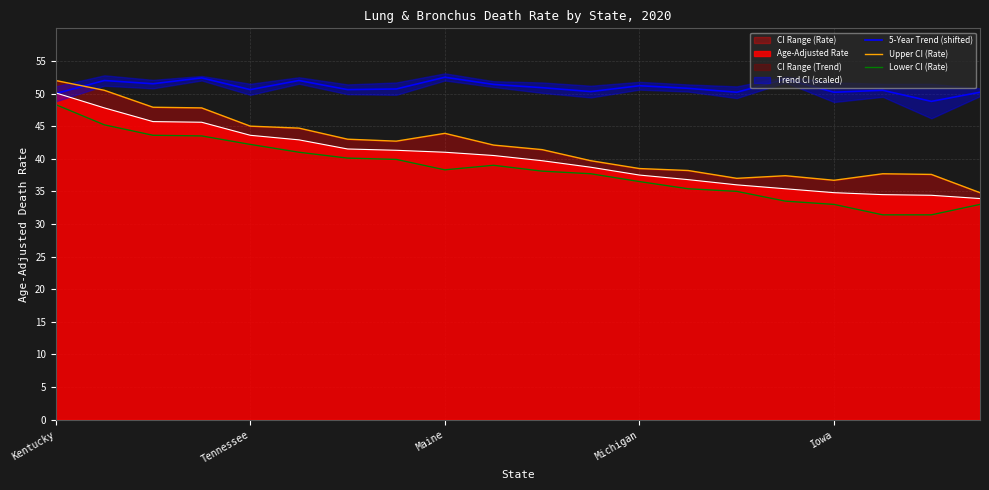

True or false: 5-Year Trend (shifted) has more than 2 points higher than both neighbors.

True